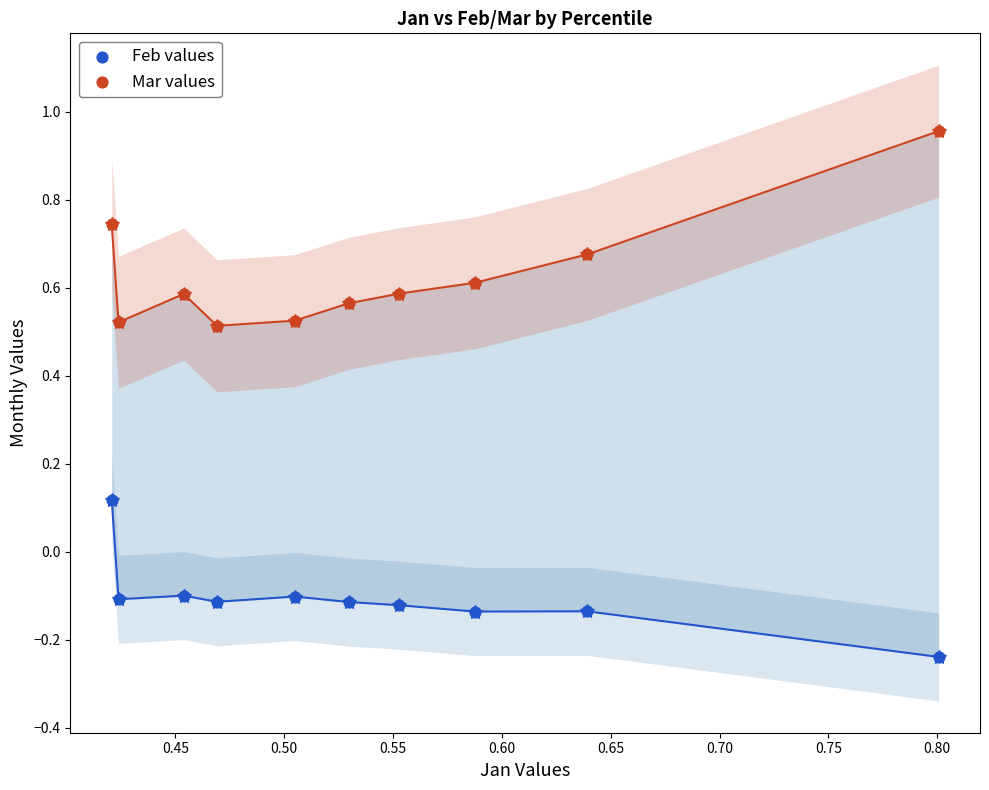

Across all data points, what is the range of X values (max minus min)?

0.4